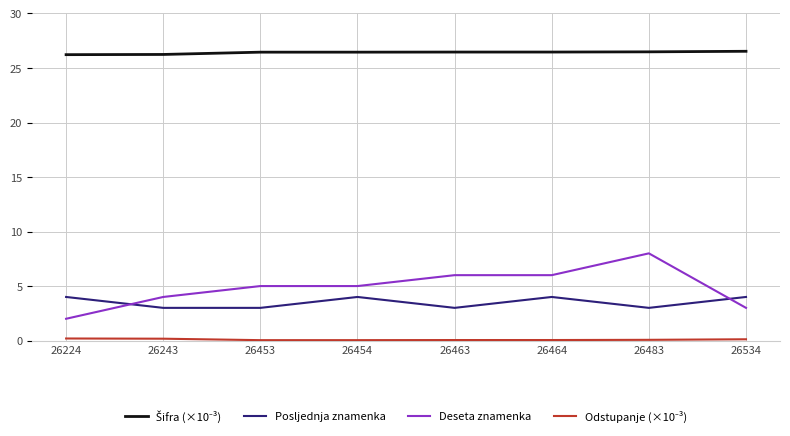

The value of Posljednja znamenka at 26483 is 5.2. True or false?

False